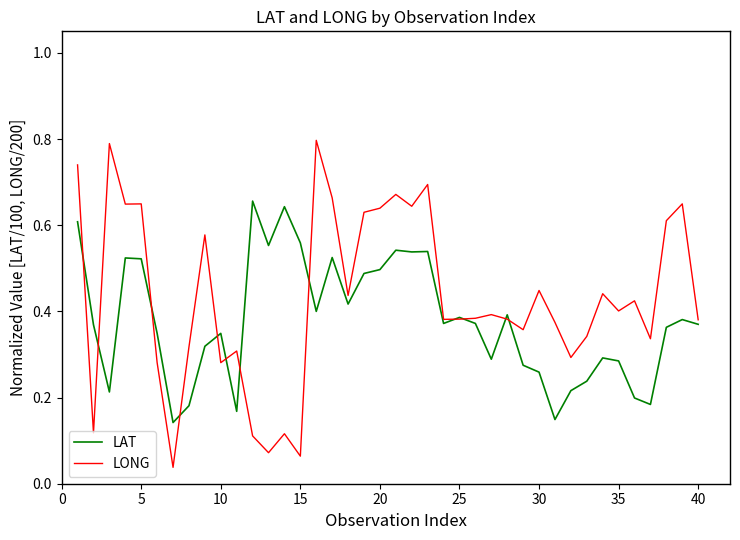

Which series has the widest spread of values?

LONG